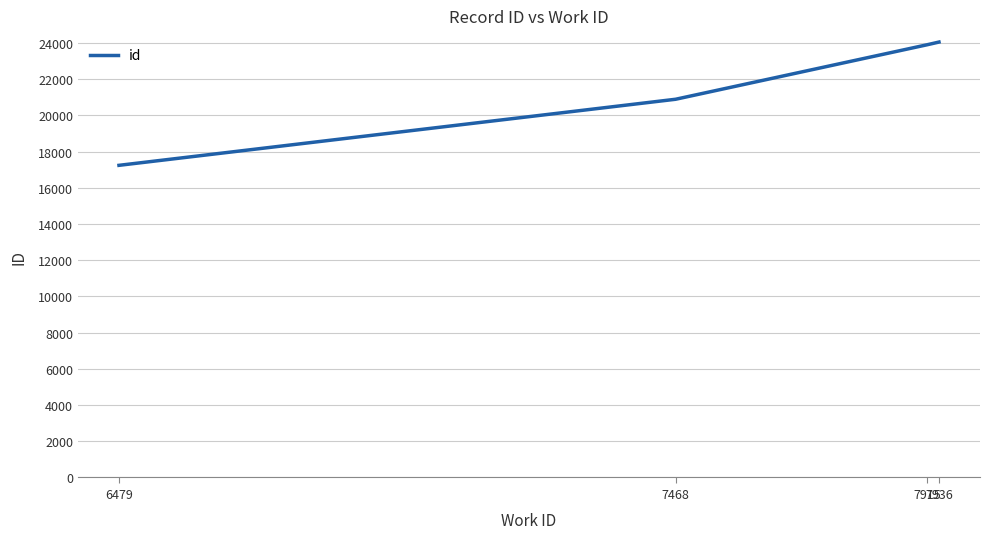

True or false: the data has more than 1 interior local peaks.

False